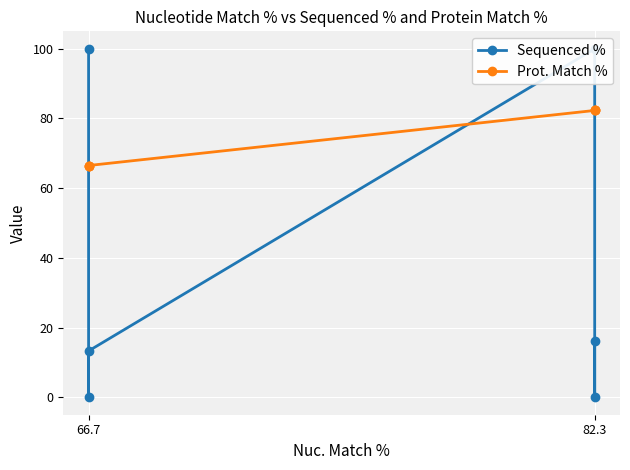

At which label does Sequenced % first exceed 16?

66.7